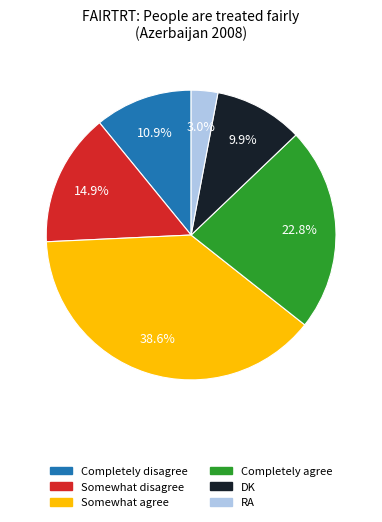

What percentage is the DK slice, to the nearest percent?

10%